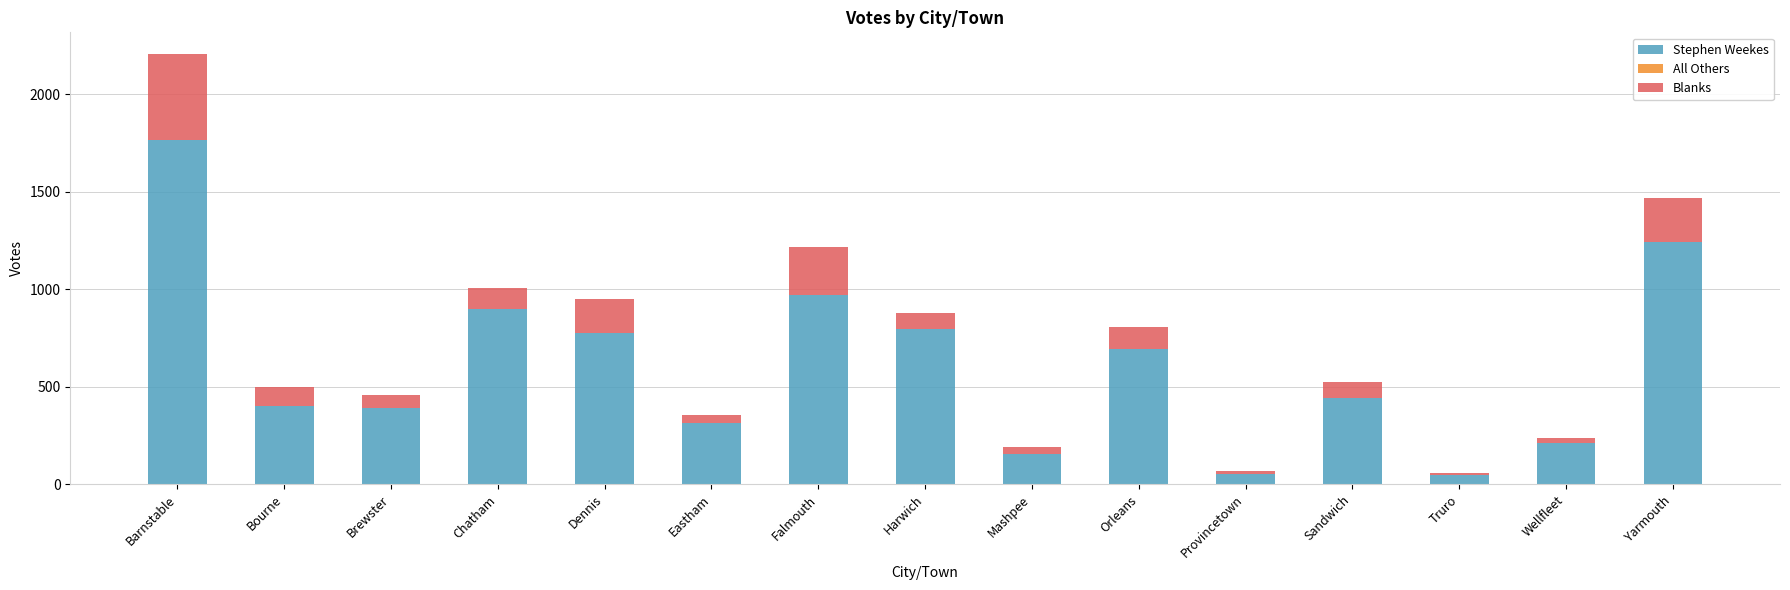

At which category is the sum across all series the highest?

Barnstable